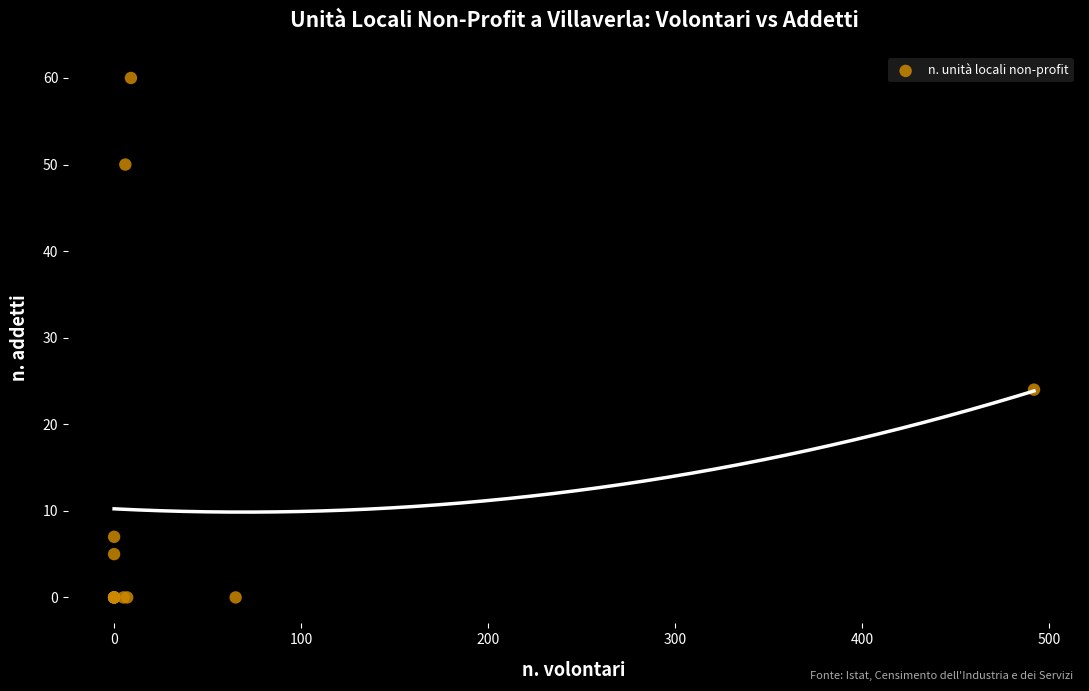

What Y value in the scatter plot is closest to 30?

24